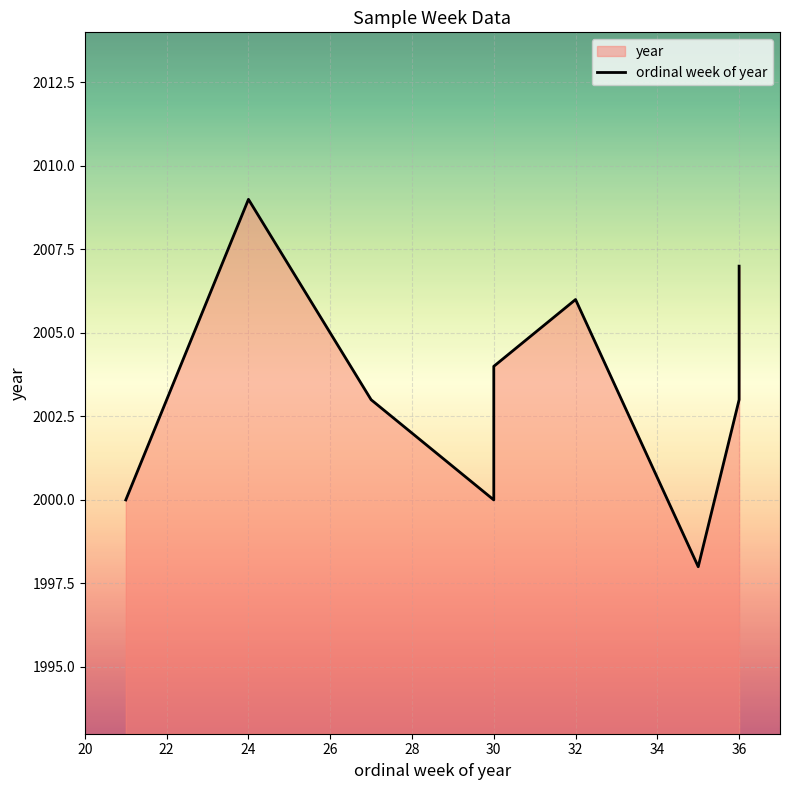

Where does the data first go above 2004?

24